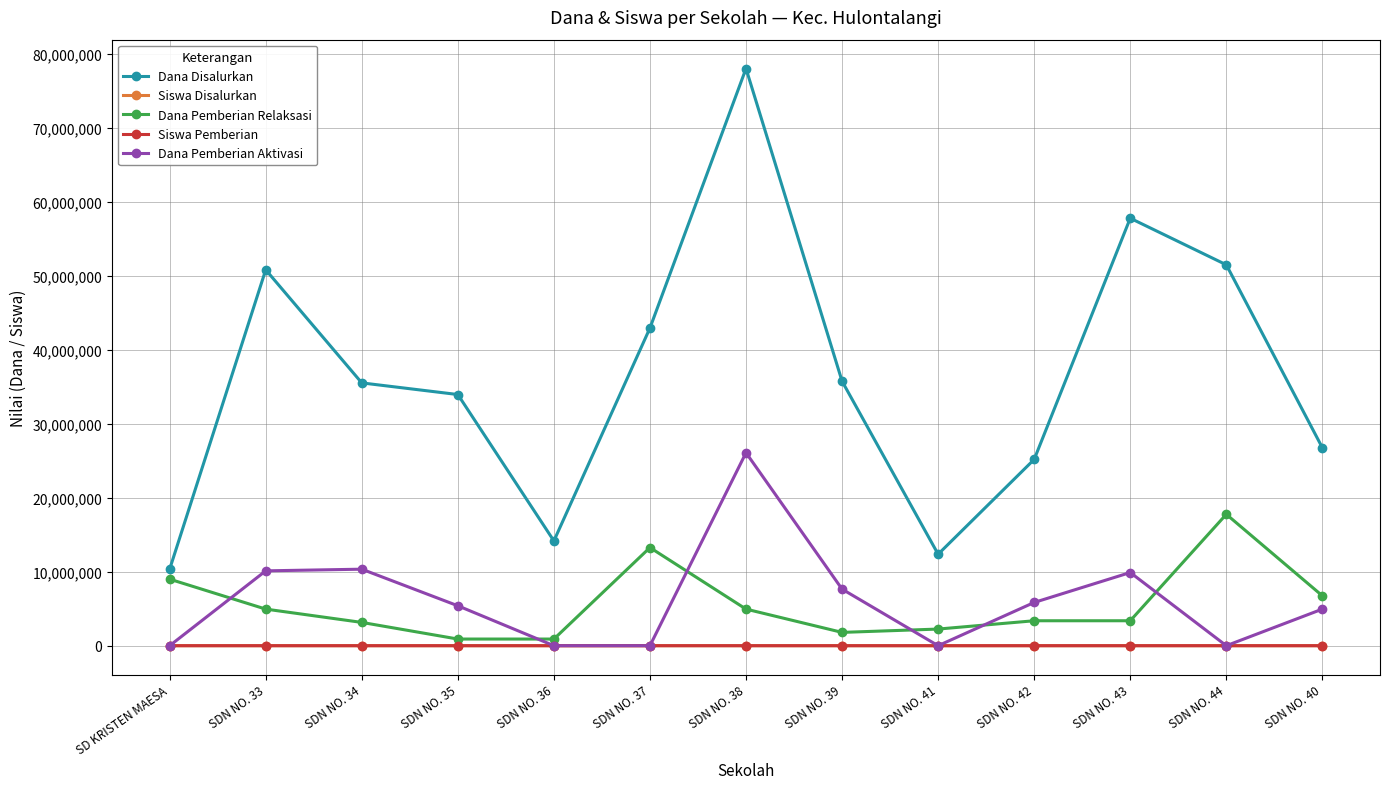

What is the label of the 12th point from the right?

SDN NO. 33